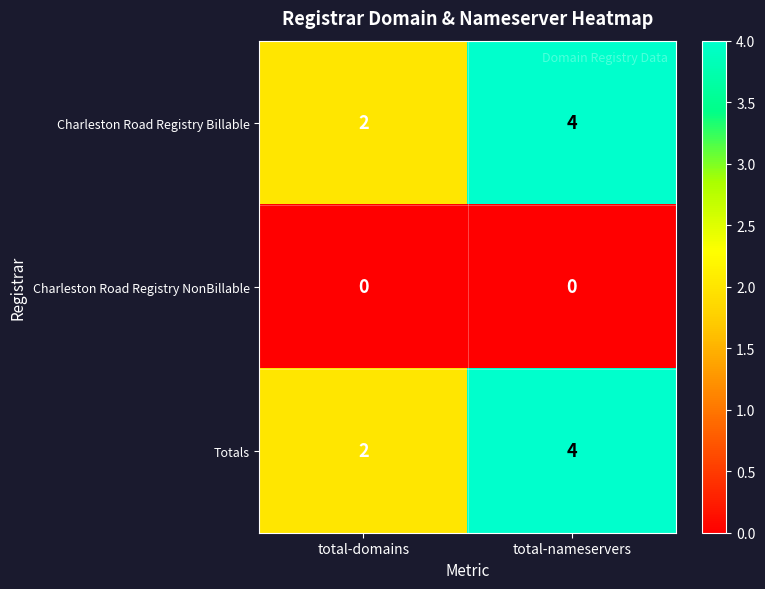

List the labels in order of Charleston Road Registry Billable value, smallest first.

total-domains, total-nameservers